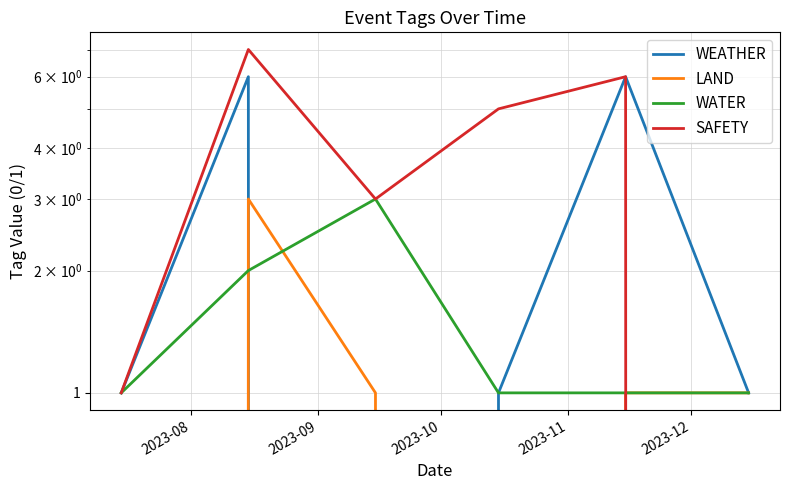

What is the difference between the maximum and minimum values in the SAFETY series?

7